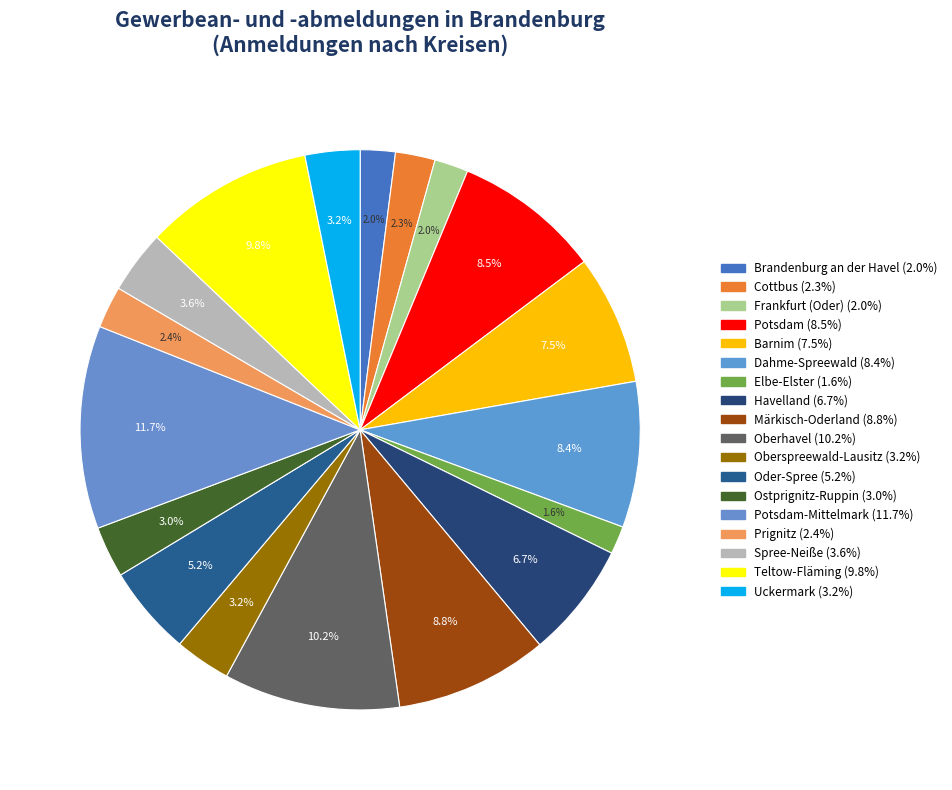

Rank the categories by value from highest to lowest.

Potsdam-Mittelmark, Oberhavel, Teltow-Fläming, Märkisch-Oderland, Potsdam, Dahme-Spreewald, Barnim, Havelland, Oder-Spree, Spree-Neiße, Oberspreewald-Lausitz, Uckermark, Ostprignitz-Ruppin, Prignitz, Cottbus, Brandenburg an der Havel, Frankfurt (Oder), Elbe-Elster